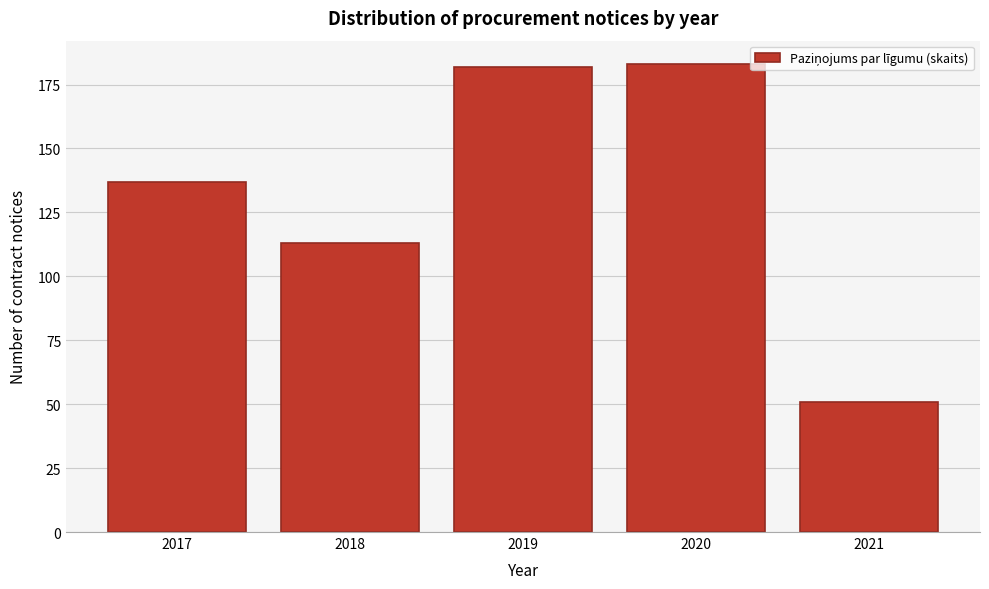

Reading right to left, extract all data points from this chart.

51	183	182	113	137